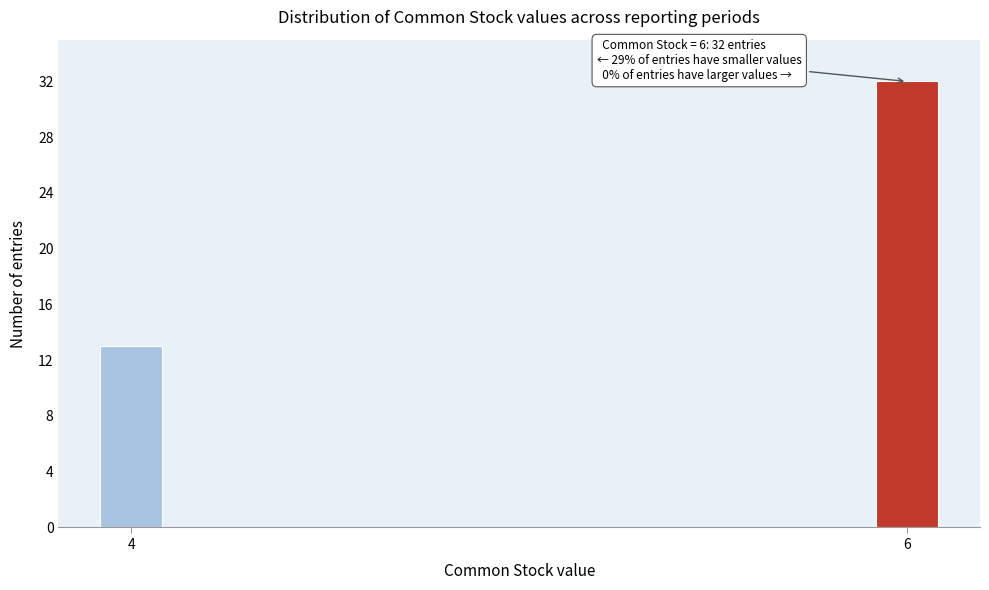

Reading left to right, transcribe all the data shown in this chart.

13	32